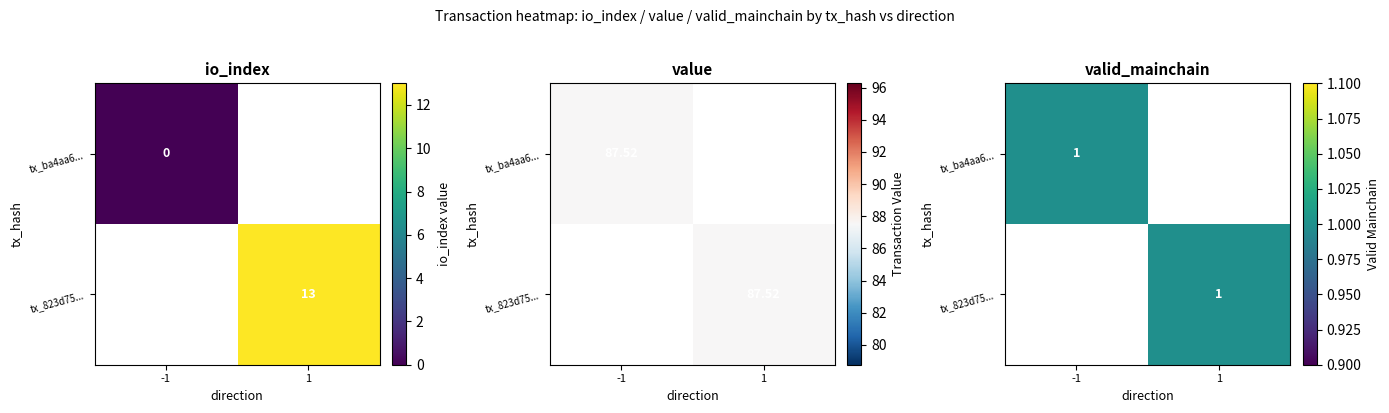

Between valid_mainchain and value, which is larger?

value